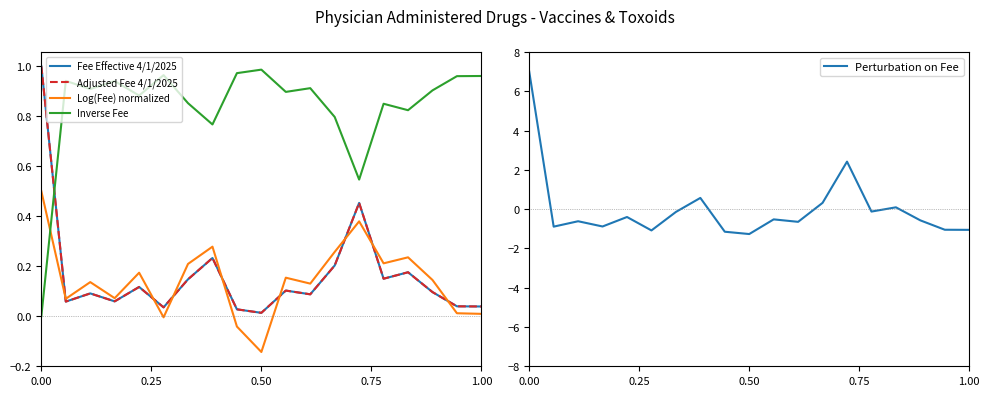

Which series ends up on top after the final intersection of Log(Fee) normalized and Fee Effective 4/1/2025?

Fee Effective 4/1/2025